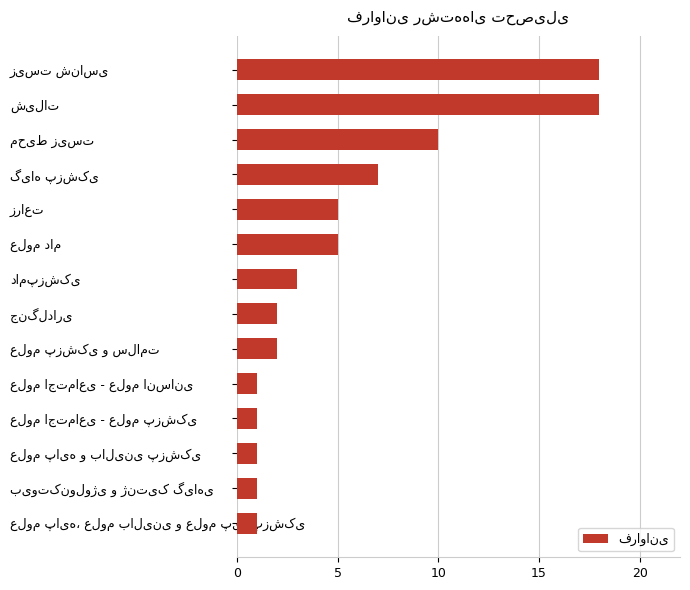

How many bars are there in total?

14